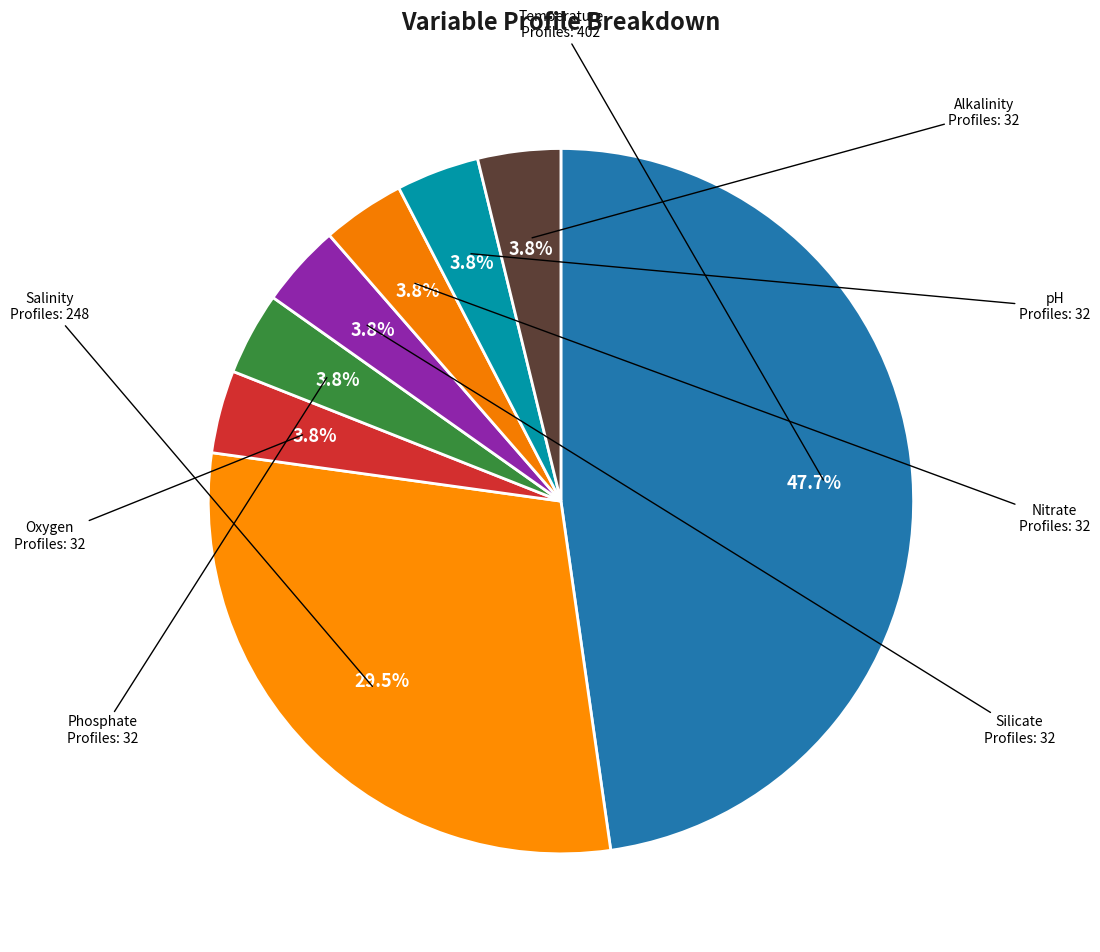

Count the number of slices in the pie.

8